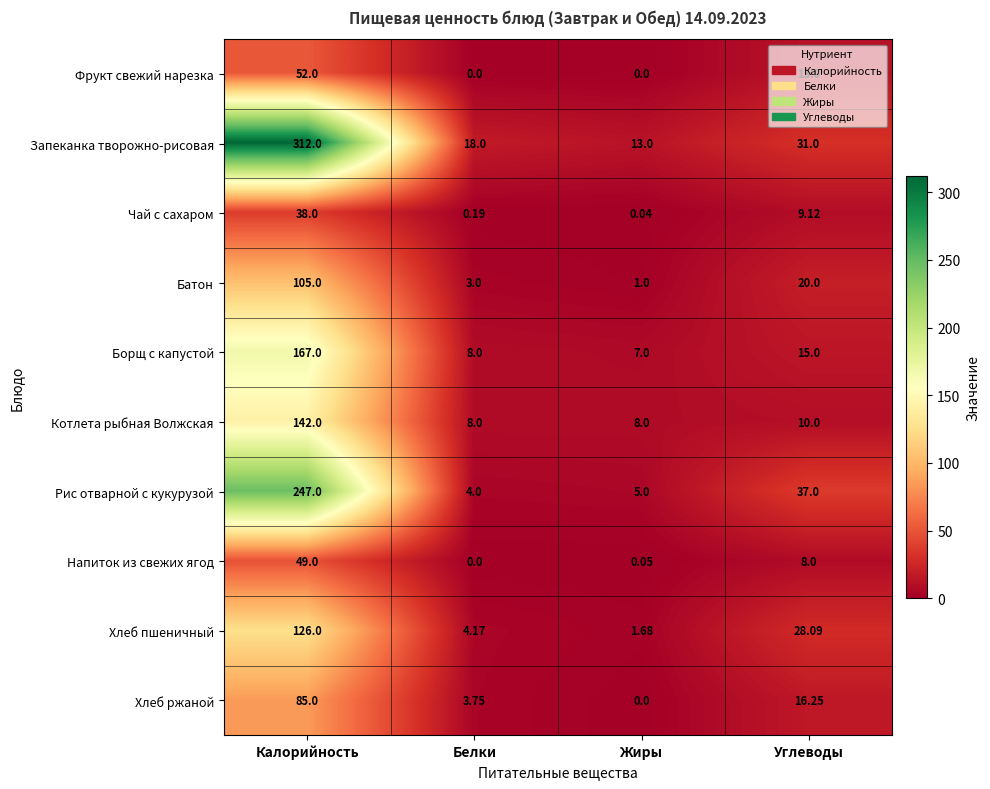

At which label does Рис отварной с кукурузой first exceed 37?

Калорийность